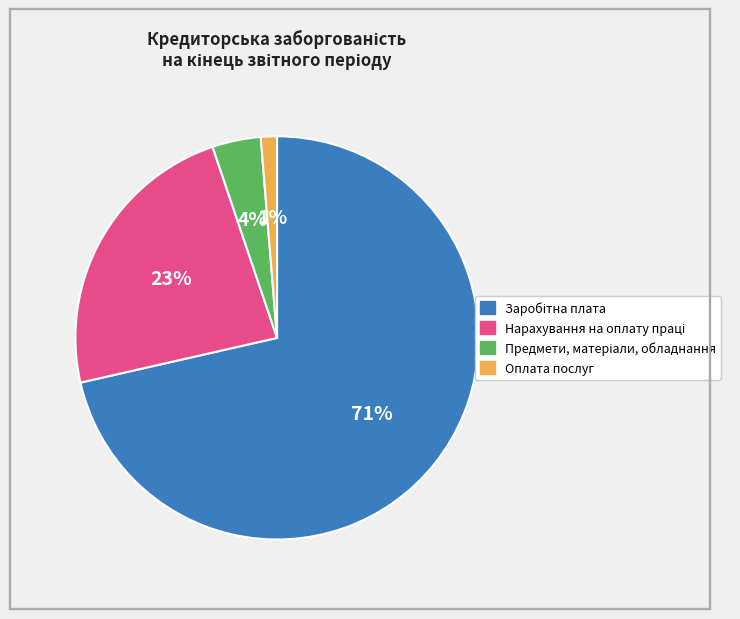

Which slice is the smallest?

Оплата послуг